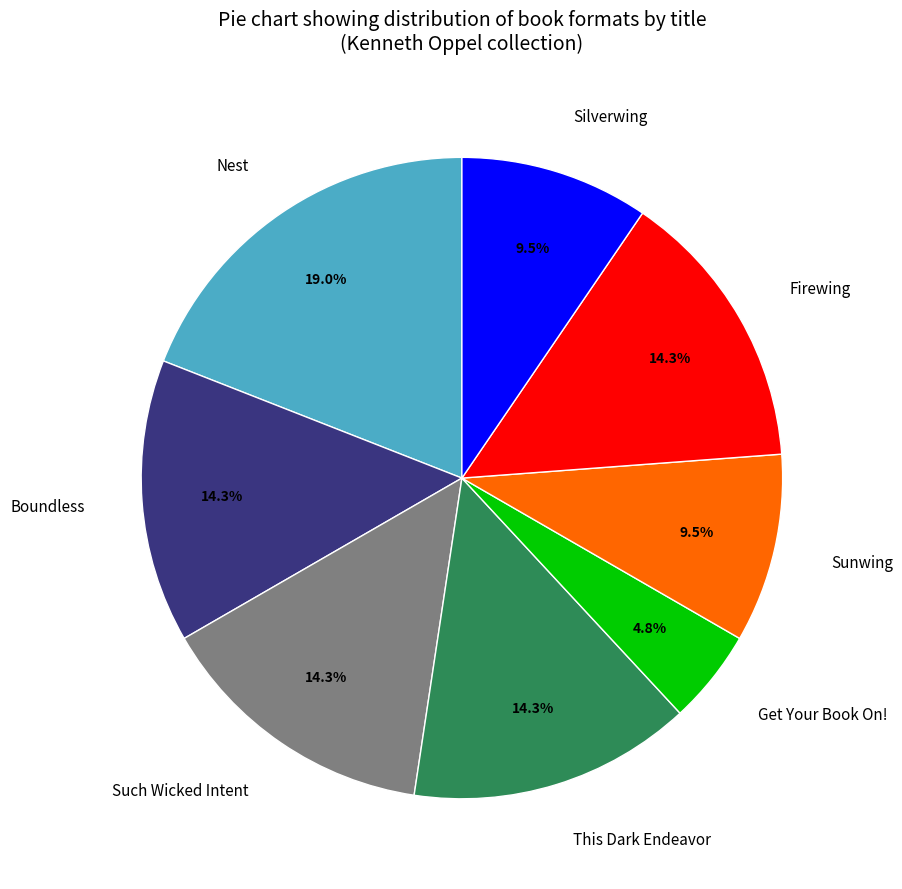

To the nearest percent, what is the combined percentage of Firewing and Nest?

33%